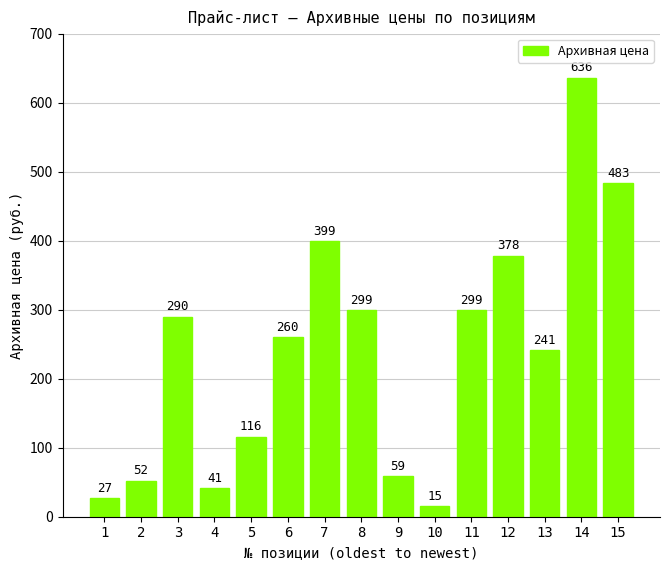

What is the difference between the maximum and minimum values?

621